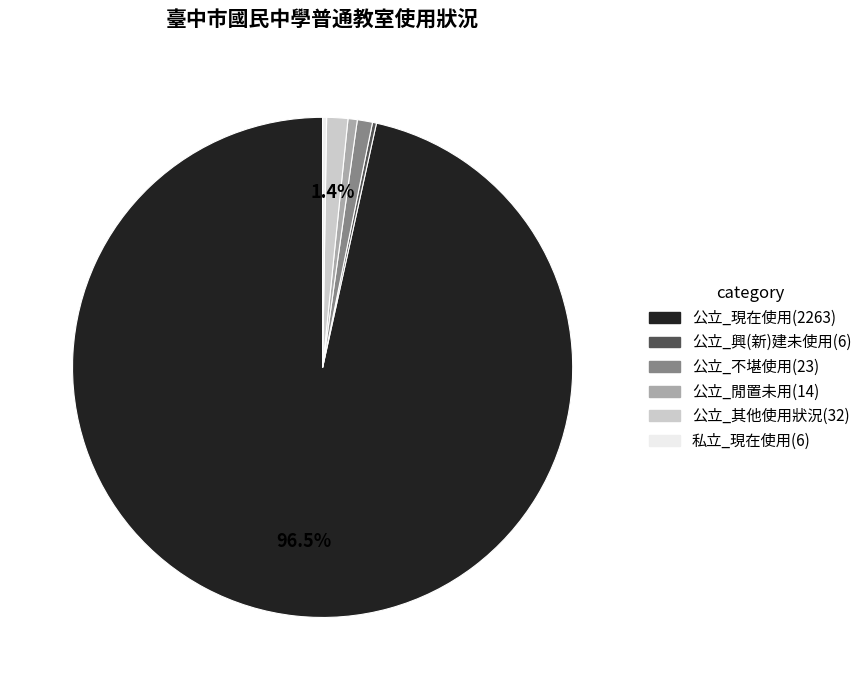

What portion of the pie excludes 公立_其他使用狀況?

98.6%